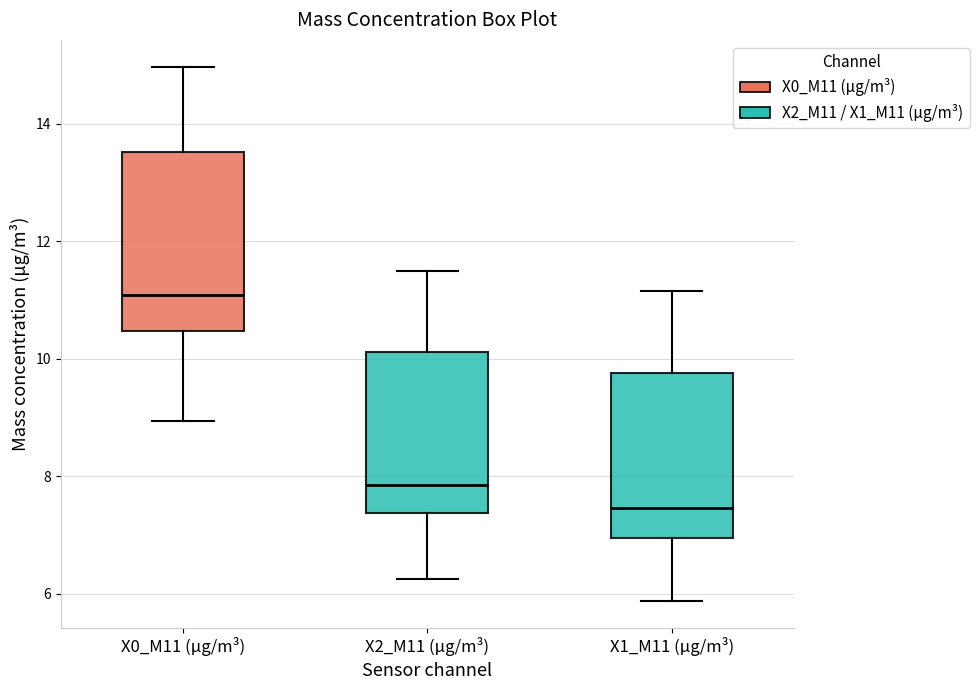

Comparing the boxes themselves (not the whiskers), which one is the tallest?

X0_M11 (μg/m³)